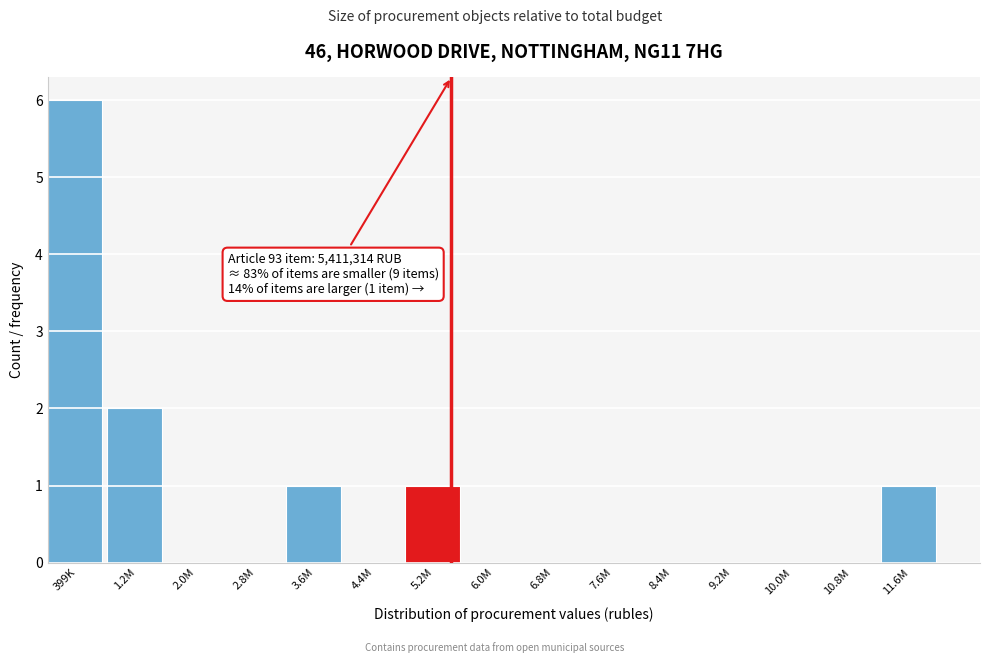

Reading left to right, transcribe all the data shown in this chart.

399K=6	1.2M=2	2.0M=0	2.8M=0	3.6M=1	4.4M=0	5.2M=1	6.0M=0	6.8M=0	7.6M=0	8.4M=0	9.2M=0	10.0M=0	10.8M=0	11.6M=1